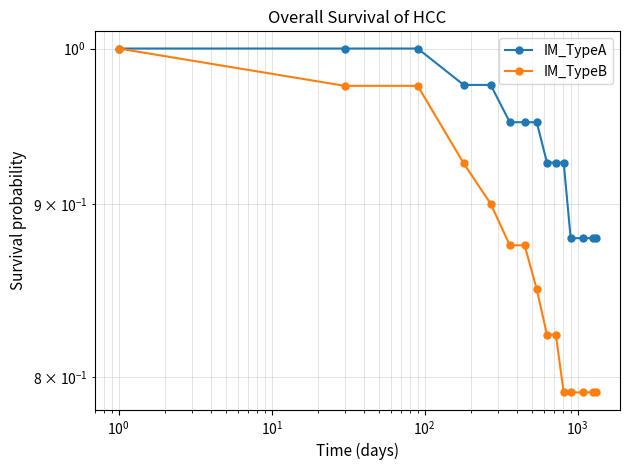

List the series in order of their overall mean, lowest first.

IM_TypeB, IM_TypeA